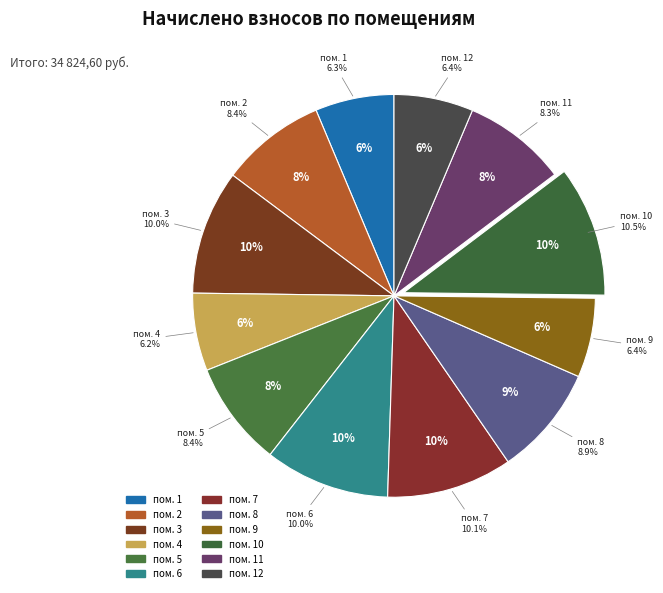

Which category has the smallest portion of the pie?

4